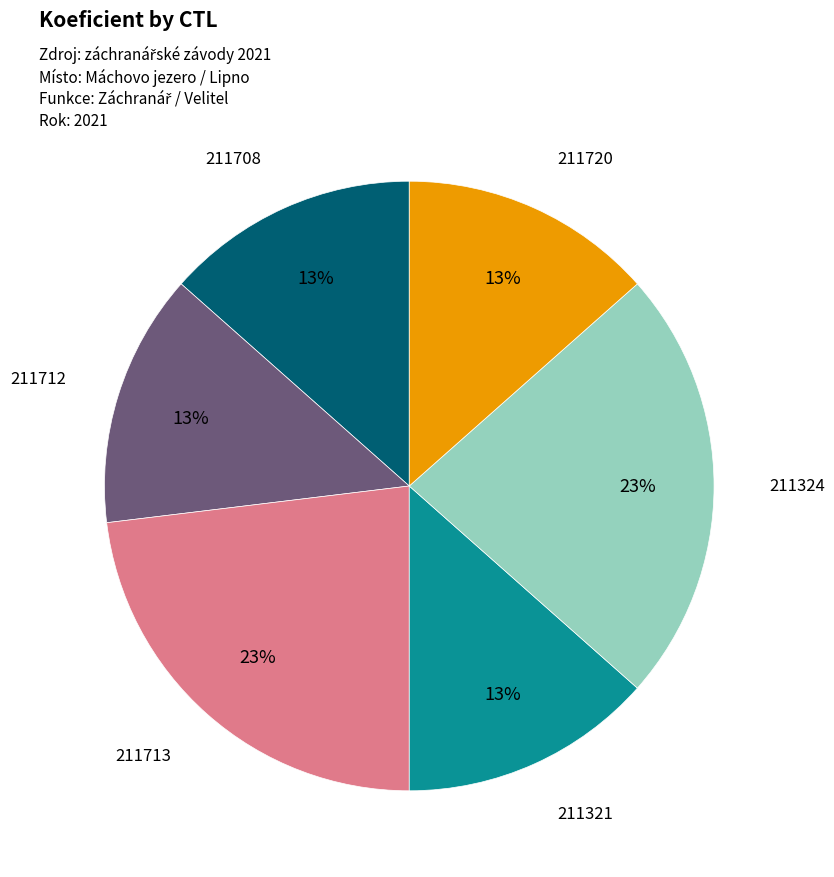

Is it true that 211720 is 22% of the pie?

False